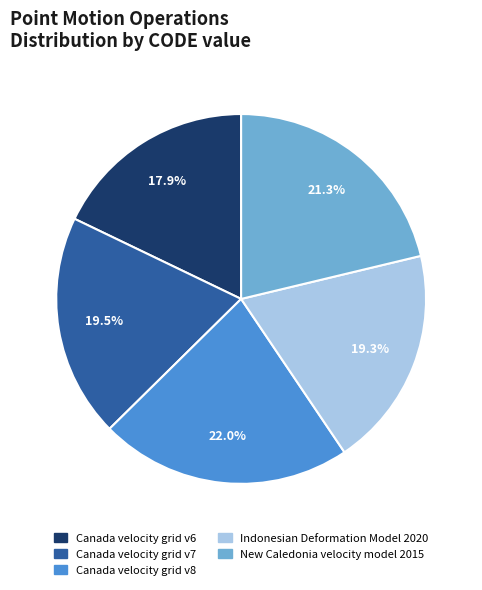

To the nearest percent, what is the difference between the Canada velocity grid v8 and Indonesian Deformation Model 2020 slice percentages?

3%